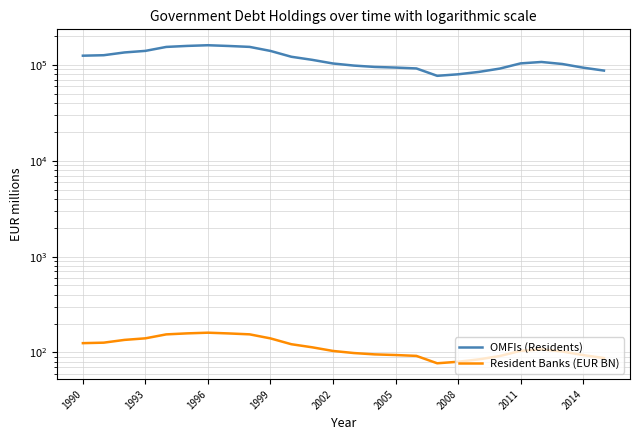

Does the chart display data point markers on the line(s)?

No